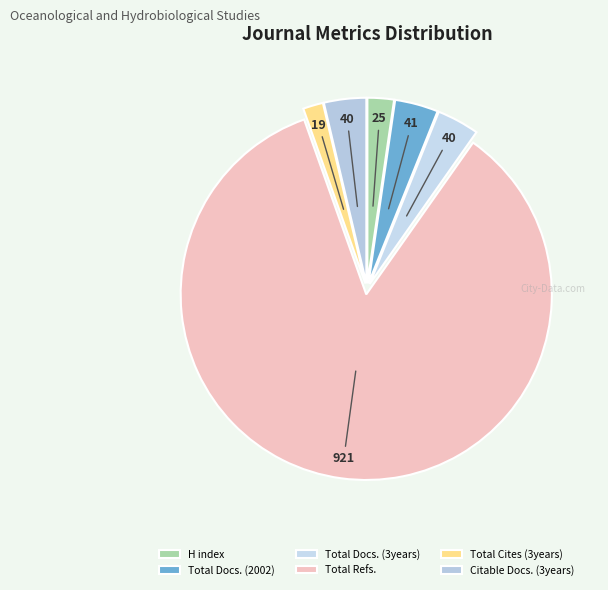

Rank the categories by value from lowest to highest.

Total Cites (3years), H index, Total Docs. (3years), Citable Docs. (3years), Total Docs. (2002), Total Refs.